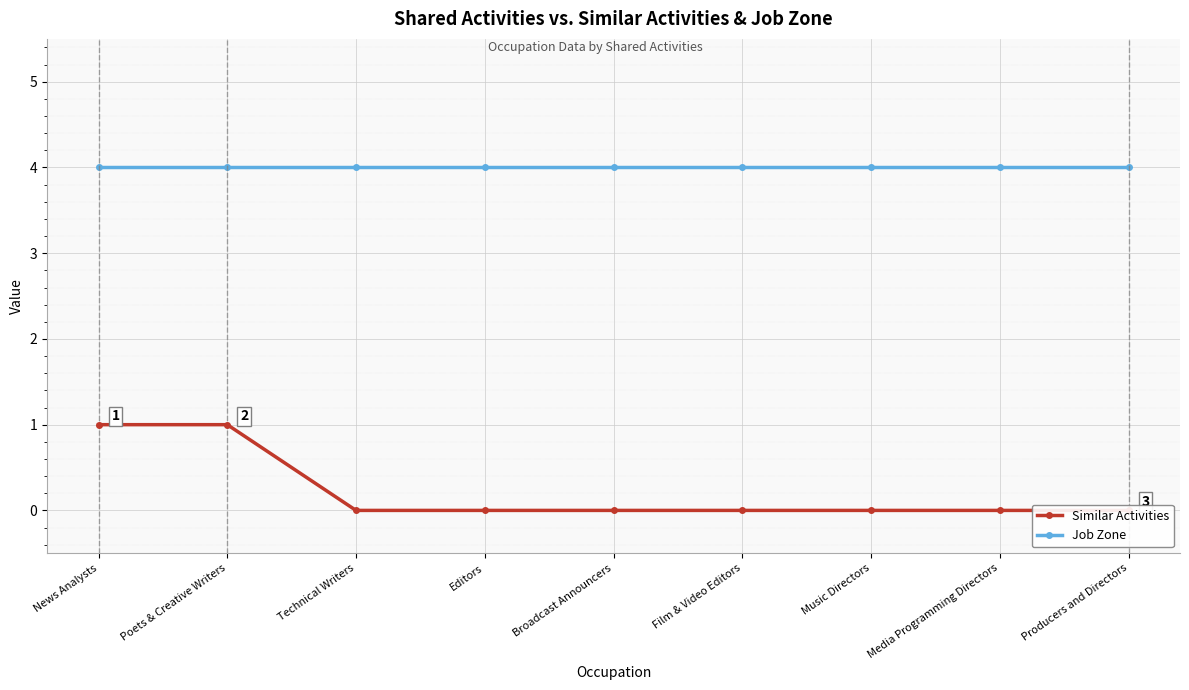

At which label does Similar Activities reach its peak?

News Analysts